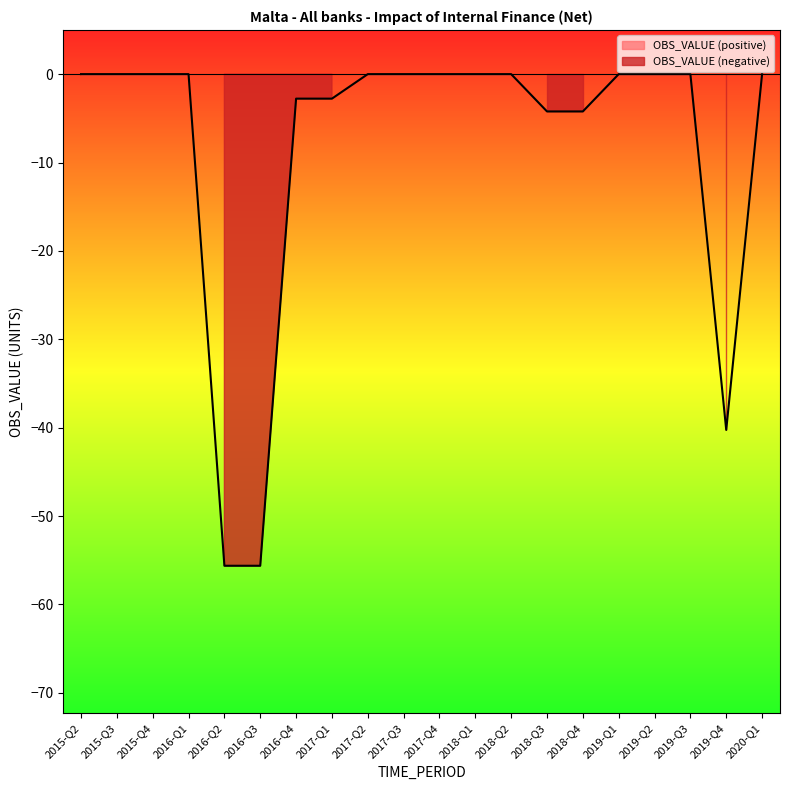

How many categories are shown in the chart?

20